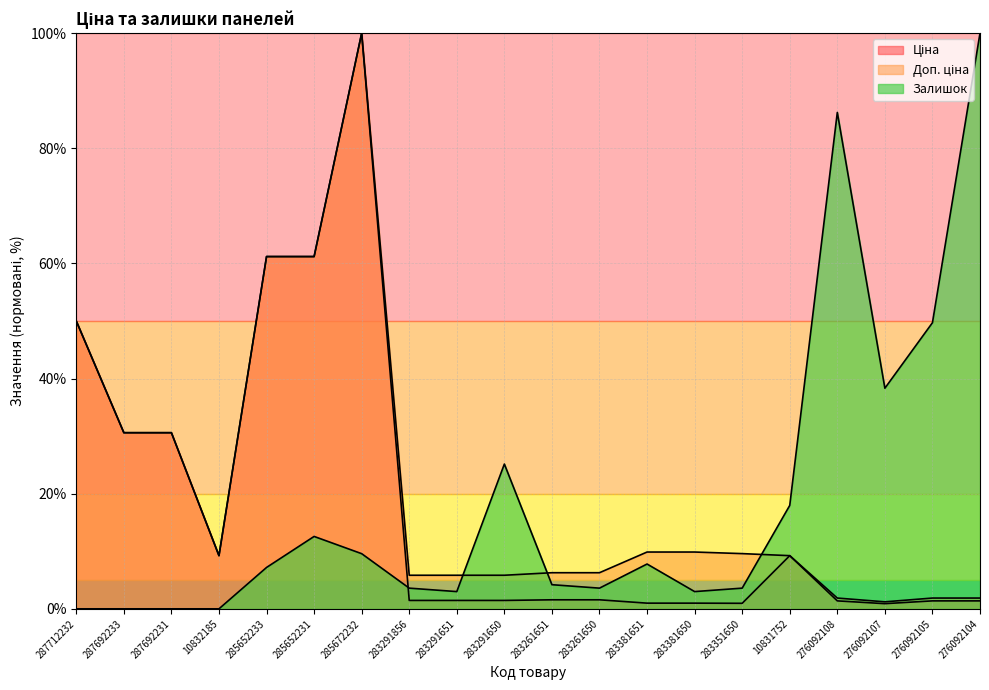

Which category has the lowest value in the Залишок series?

287712232